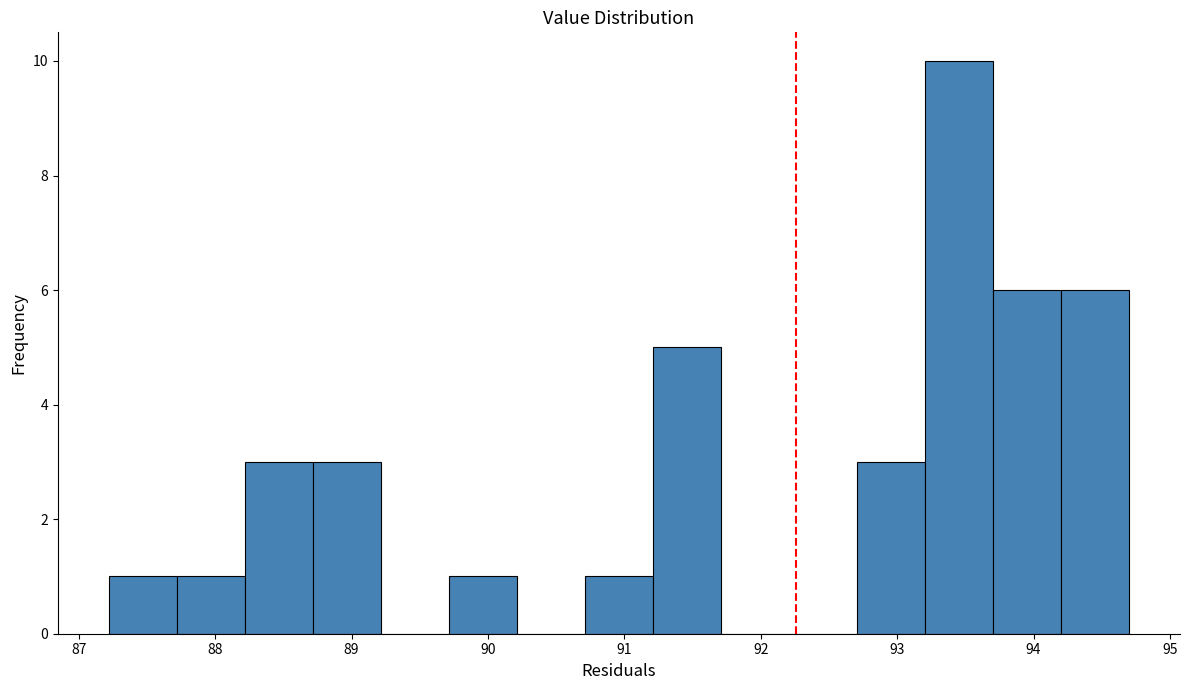

Reading left to right, transcribe this chart: for each bar, give the range it covers on the x-axis and its height. Neither the bar edges nor the heights are printed on the chart, so give them approximately, as read against the axes.

87.2 to 87.7: 1
87.7 to 88.2: 1
88.2 to 88.7: 3
88.7 to 89.2: 3
89.2 to 89.7: 0
89.7 to 90.2: 1
90.2 to 90.7: 0
90.7 to 91.2: 1
91.2 to 91.7: 5
91.7 to 92.2: 0
92.2 to 92.7: 0
92.7 to 93.2: 3
93.2 to 93.7: 10
93.7 to 94.2: 6
94.2 to 94.7: 6